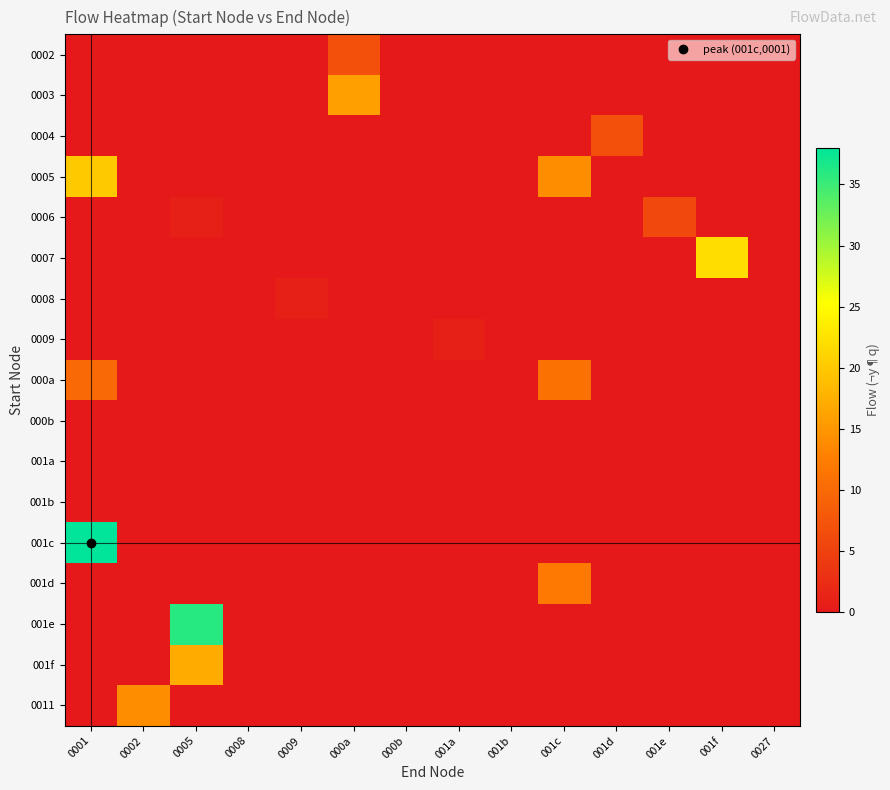

Reading left to right, what are all the values shown in this chart?

0002: 0001=0	0002=0	0005=0	0008=0	0009=0	000a=7	000b=0	001a=0	001b=0	001c=0	001d=0	001e=0	001f=0	0027=0
0003: 0001=0	0002=0	0005=0	0008=0	0009=0	000a=16	000b=0	001a=0	001b=0	001c=0	001d=0	001e=0	001f=0	0027=0
0004: 0001=0	0002=0	0005=0	0008=0	0009=0	000a=0	000b=0	001a=0	001b=0	001c=0	001d=7	001e=0	001f=0	0027=0
0005: 0001=20	0002=0	0005=0	0008=0	0009=0	000a=0	000b=0	001a=0	001b=0	001c=14	001d=0	001e=0	001f=0	0027=0
0006: 0001=0	0002=0	0005=1	0008=0	0009=0	000a=0	000b=0	001a=0	001b=0	001c=0	001d=0	001e=6	001f=0	0027=0
0007: 0001=0	0002=0	0005=0	0008=0	0009=0	000a=0	000b=0	001a=0	001b=0	001c=0	001d=0	001e=0	001f=22	0027=0
0008: 0001=0	0002=0	0005=0	0008=0	0009=1	000a=0	000b=0	001a=0	001b=0	001c=0	001d=0	001e=0	001f=0	0027=0
0009: 0001=0	0002=0	0005=0	0008=0	0009=0	000a=0	000b=0	001a=1	001b=0	001c=0	001d=0	001e=0	001f=0	0027=0
000a: 0001=10	0002=0	0005=0	0008=0	0009=0	000a=0	000b=0	001a=0	001b=0	001c=11	001d=0	001e=0	001f=0	0027=0
000b: 0001=0	0002=0	0005=0	0008=0	0009=0	000a=0	000b=0	001a=0	001b=0	001c=0	001d=0	001e=0	001f=0	0027=0
001a: 0001=0	0002=0	0005=0	0008=0	0009=0	000a=0	000b=0	001a=0	001b=0	001c=0	001d=0	001e=0	001f=0	0027=0
001b: 0001=0	0002=0	0005=0	0008=0	0009=0	000a=0	000b=0	001a=0	001b=0	001c=0	001d=0	001e=0	001f=0	0027=0
001c: 0001=38	0002=0	0005=0	0008=0	0009=0	000a=0	000b=0	001a=0	001b=0	001c=0	001d=0	001e=0	001f=0	0027=0
001d: 0001=0	0002=0	0005=0	0008=0	0009=0	000a=0	000b=0	001a=0	001b=0	001c=12	001d=0	001e=0	001f=0	0027=0
001e: 0001=0	0002=0	0005=36	0008=0	0009=0	000a=0	000b=0	001a=0	001b=0	001c=0	001d=0	001e=0	001f=0	0027=0
001f: 0001=0	0002=0	0005=17	0008=0	0009=0	000a=0	000b=0	001a=0	001b=0	001c=0	001d=0	001e=0	001f=0	0027=0
0011: 0001=0	0002=14	0005=0	0008=0	0009=0	000a=0	000b=0	001a=0	001b=0	001c=0	001d=0	001e=0	001f=0	0027=0